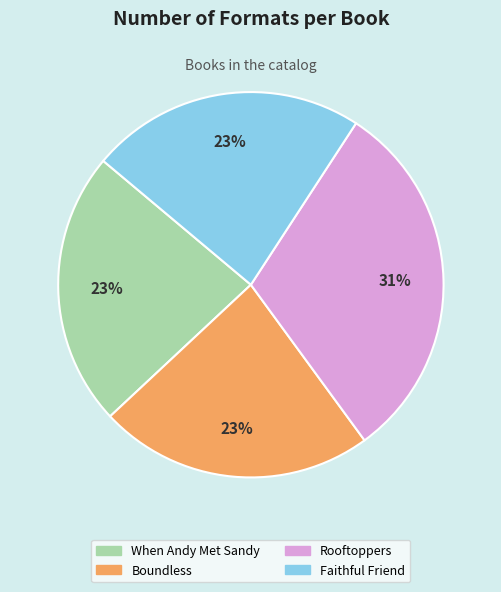

What is the largest slice in the pie chart?

Rooftoppers